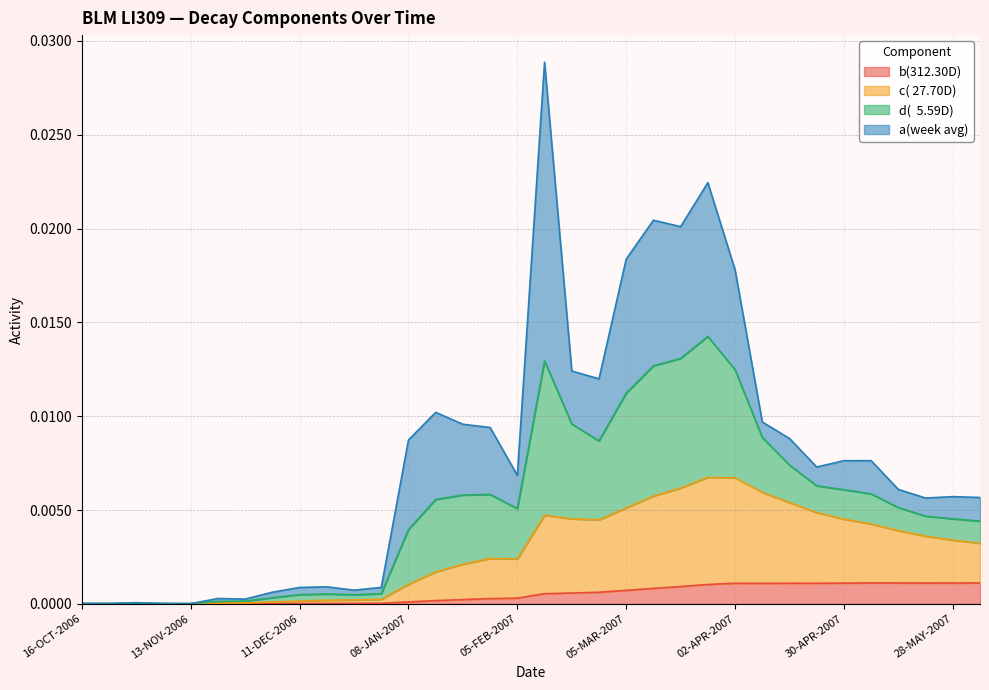

At which label does b(312.30D) reach its minimum?

16-OCT-2006